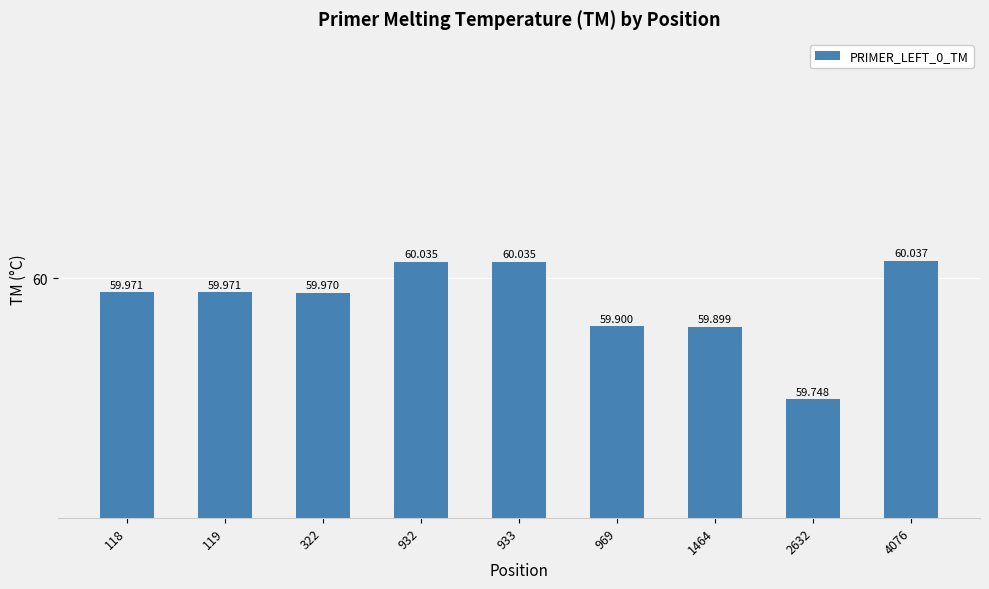

List the labels in order of value, smallest first.

2632, 1464, 969, 322, 118, 119, 932, 933, 4076